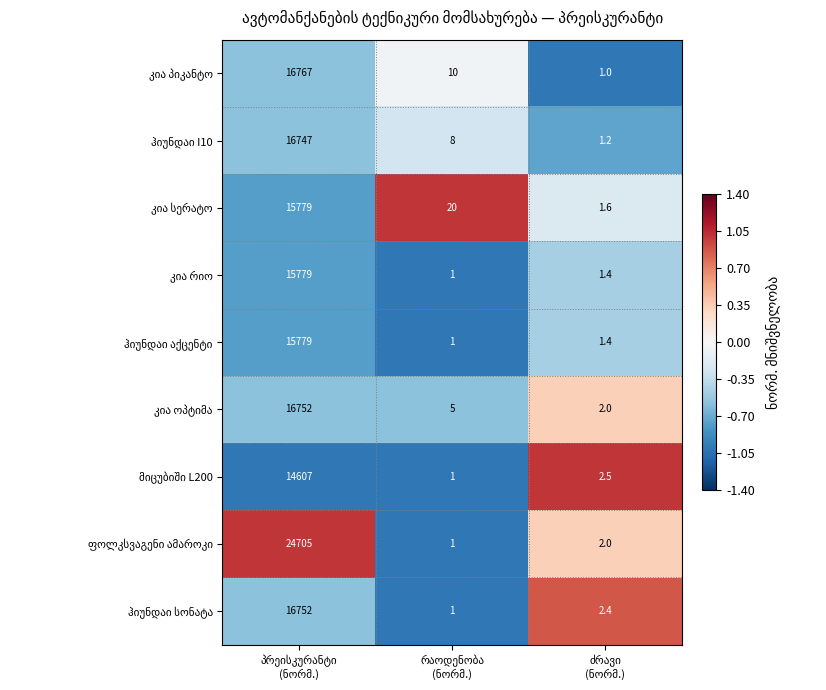

What is the total value across all series at ძრავი
(ნორმ.)?

-0.3